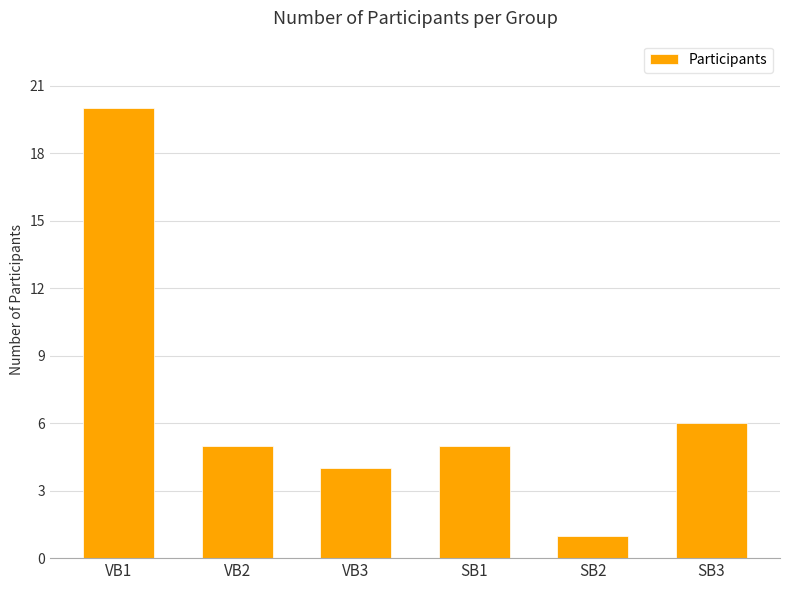

What is the greatest value displayed?

20